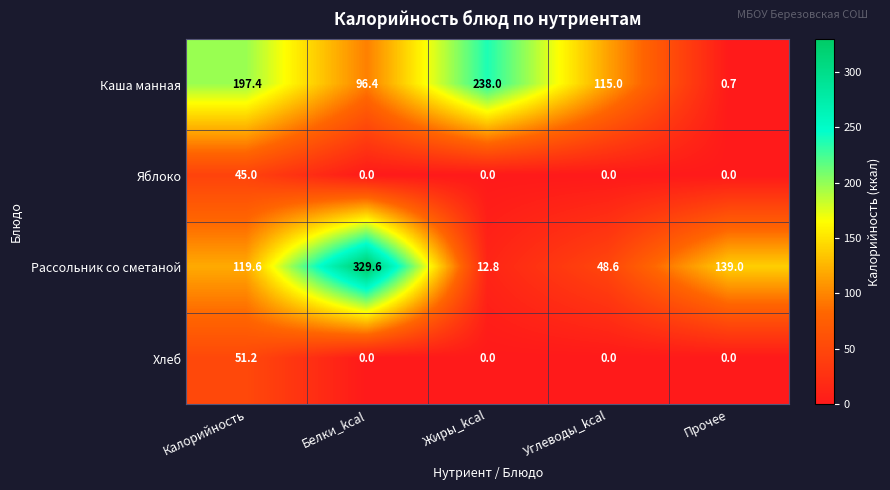

At Калорийность, list the series in order from smallest to largest.

Яблоко, Хлеб, Рассольник со сметаной, Каша манная